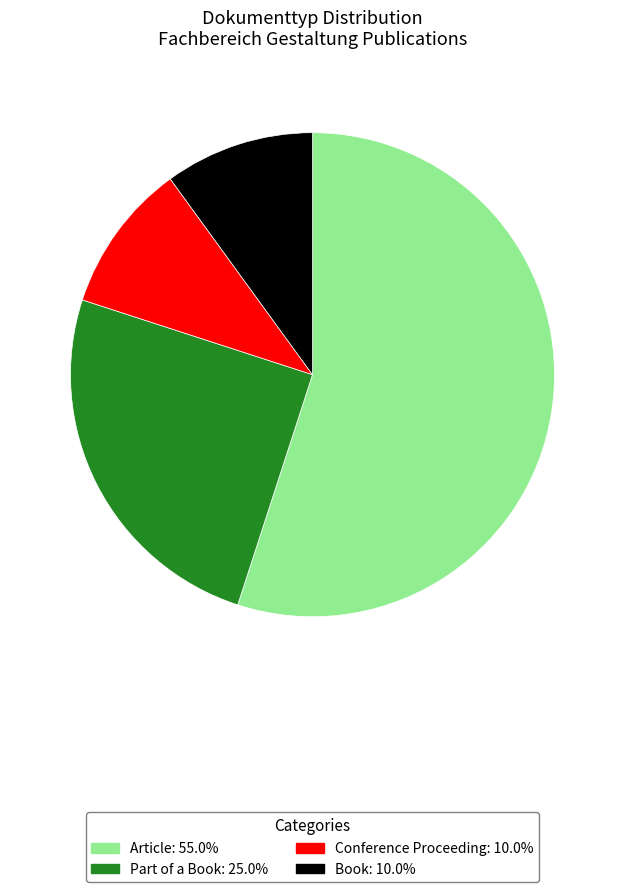

What is the largest slice in the pie chart?

Article